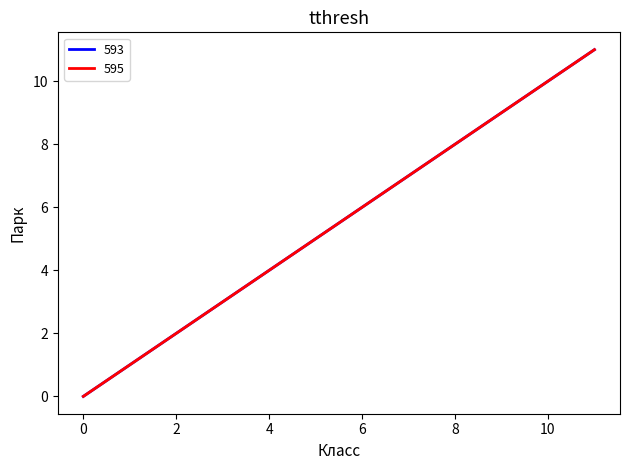

Where does the 595 series first go above 6?

7